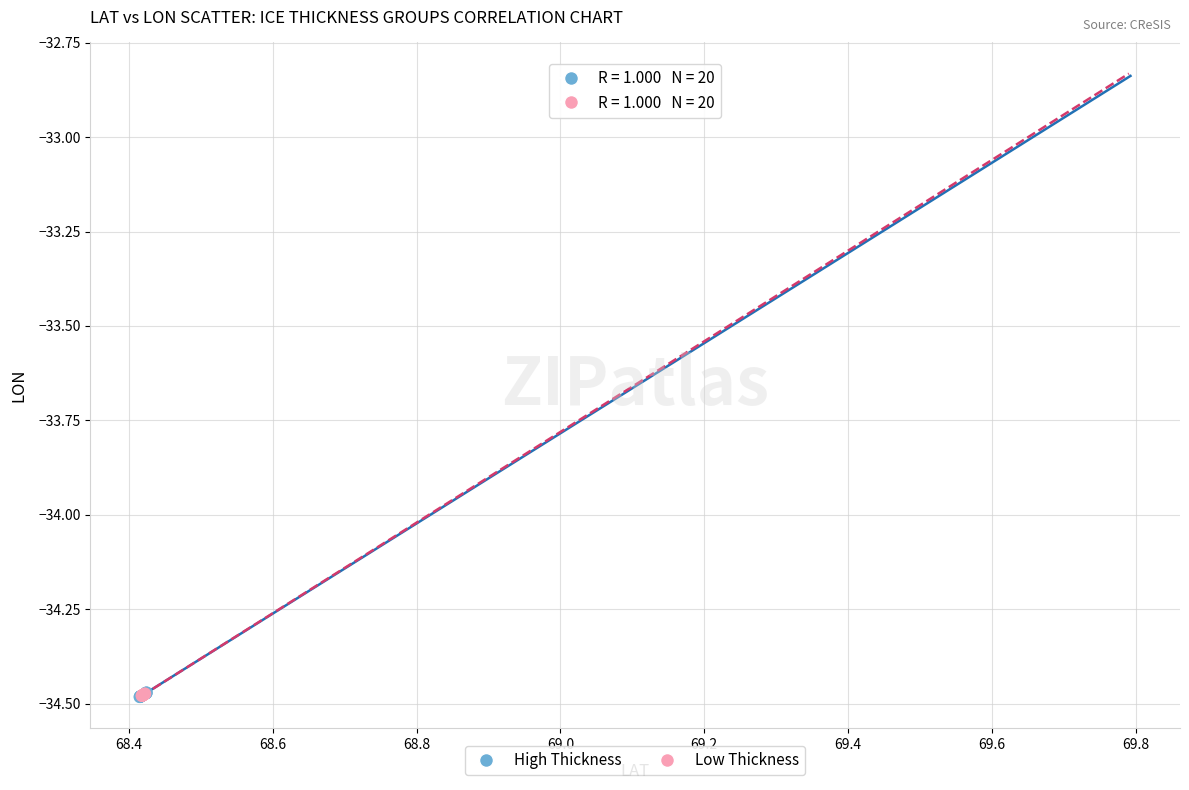

What are all the series names shown in the legend?

High Thickness, Low Thickness